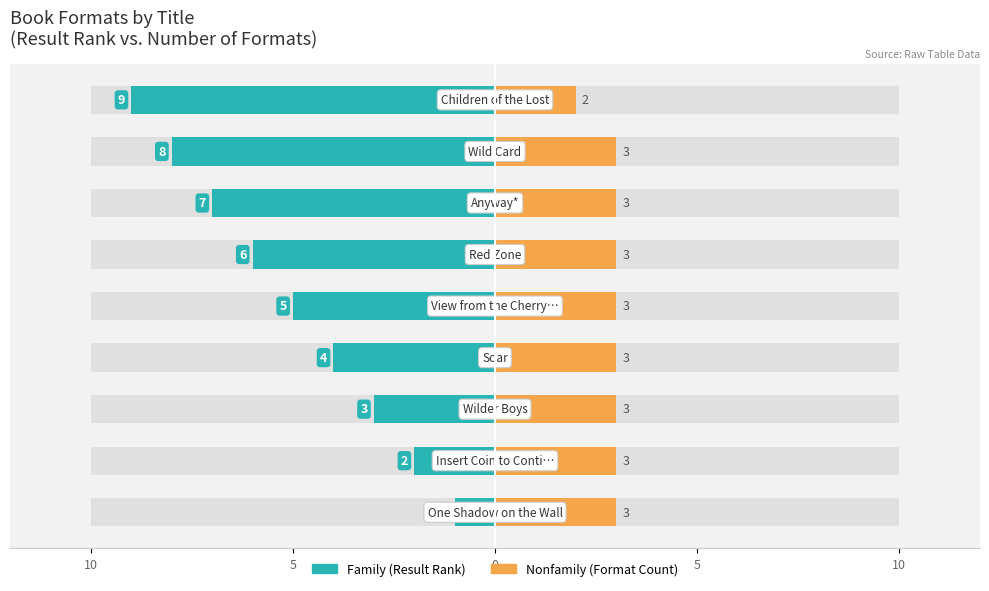

The value of Nonfamily at 10 is 4. True or false?

False